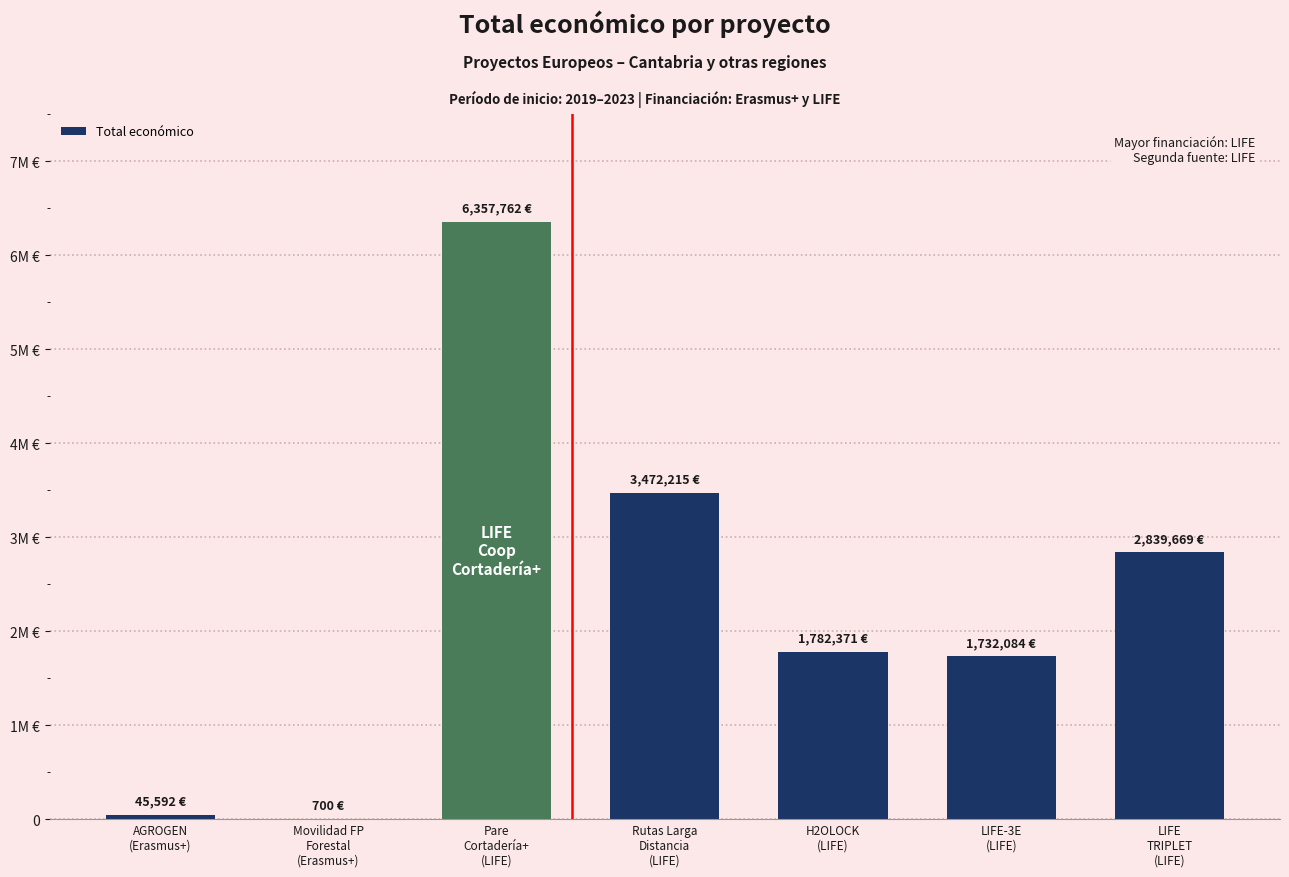

Are the bars grouped side by side (vs. stacked)?

No